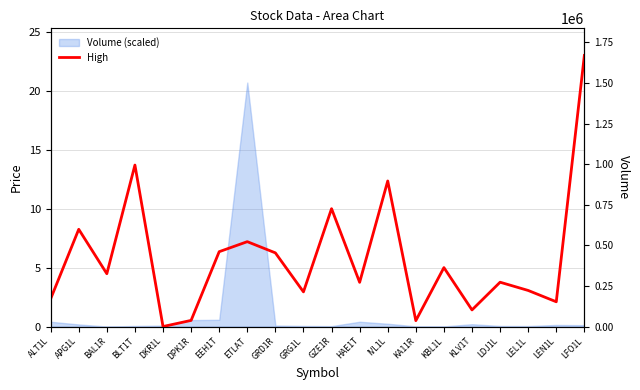

What is the sum of all values?

117.0